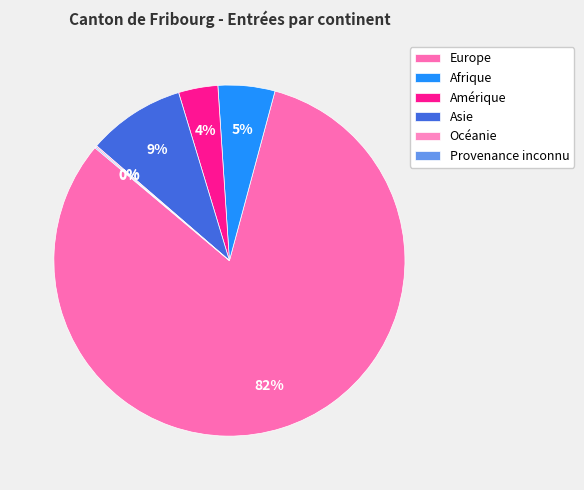

Between Afrique and Europe, which is larger?

Europe